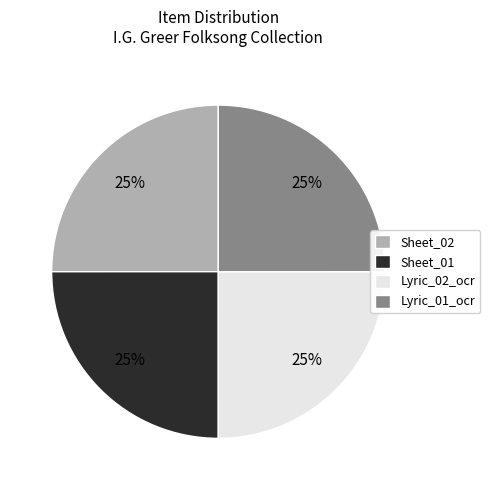

How many slices are in this pie chart?

4